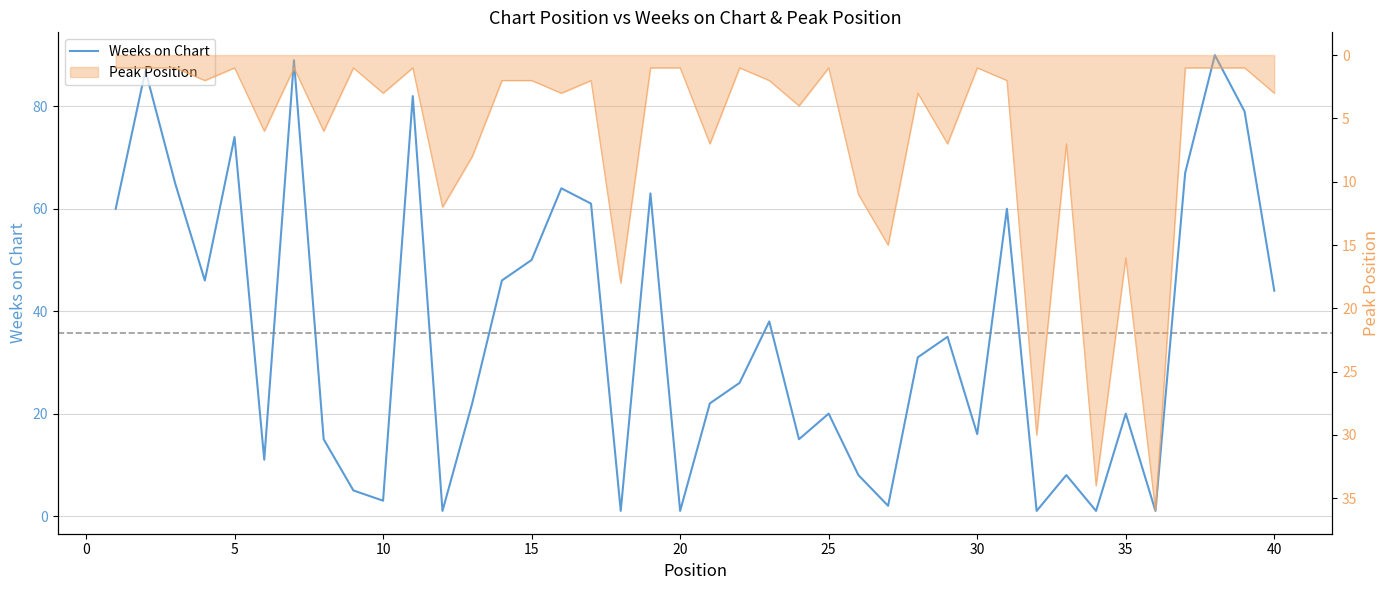

How many data points are above 31?

19